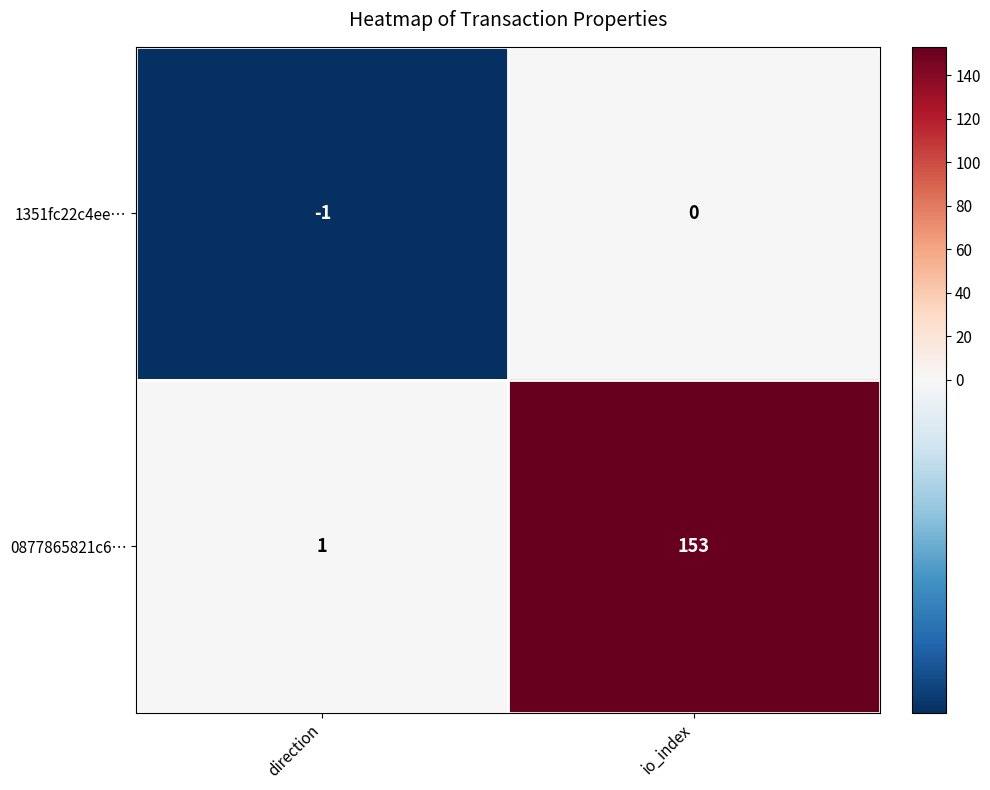

How many distinct data groups are displayed?

2